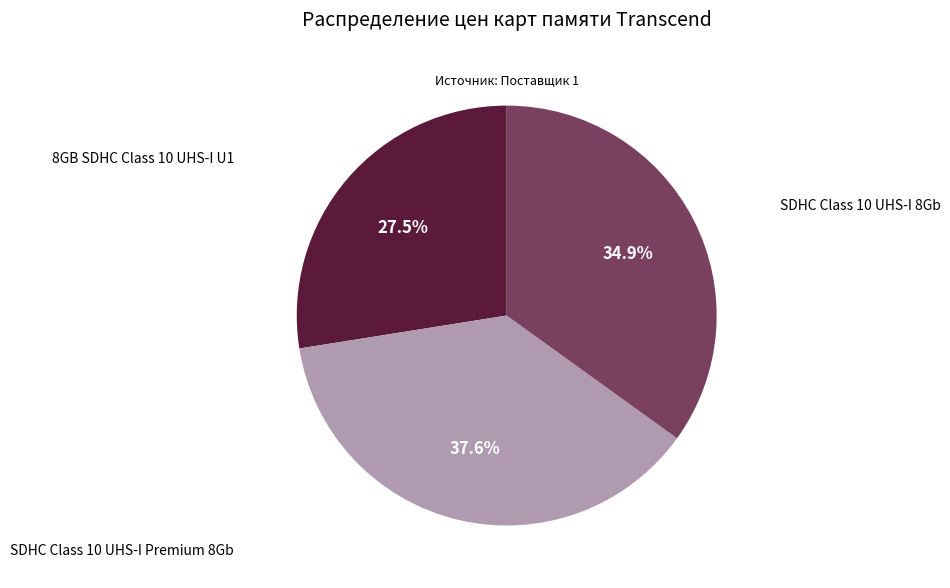

Is there any slice that represents more than half of the pie?

No